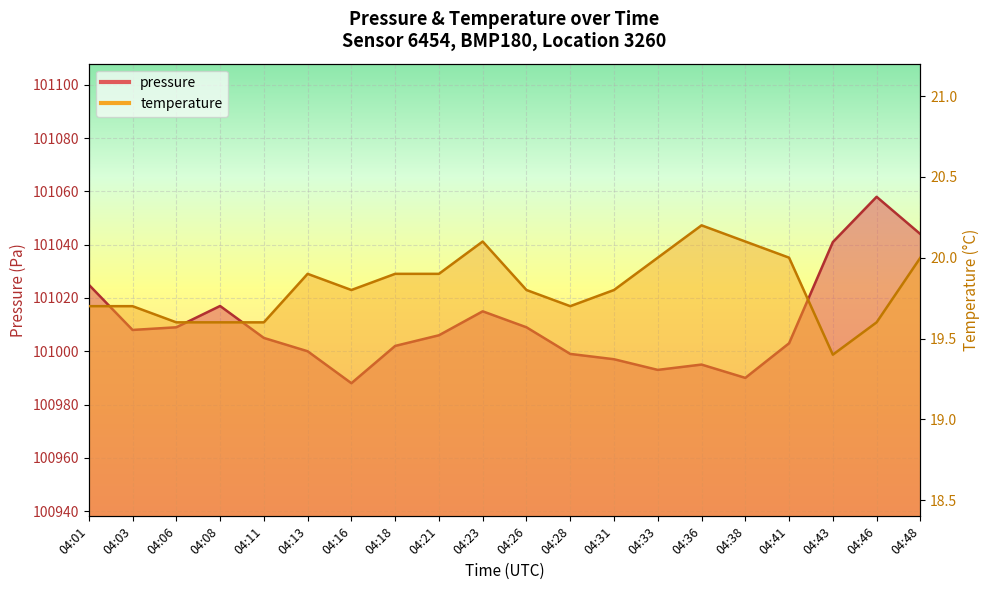

Does the chart display data point markers on the line(s)?

No